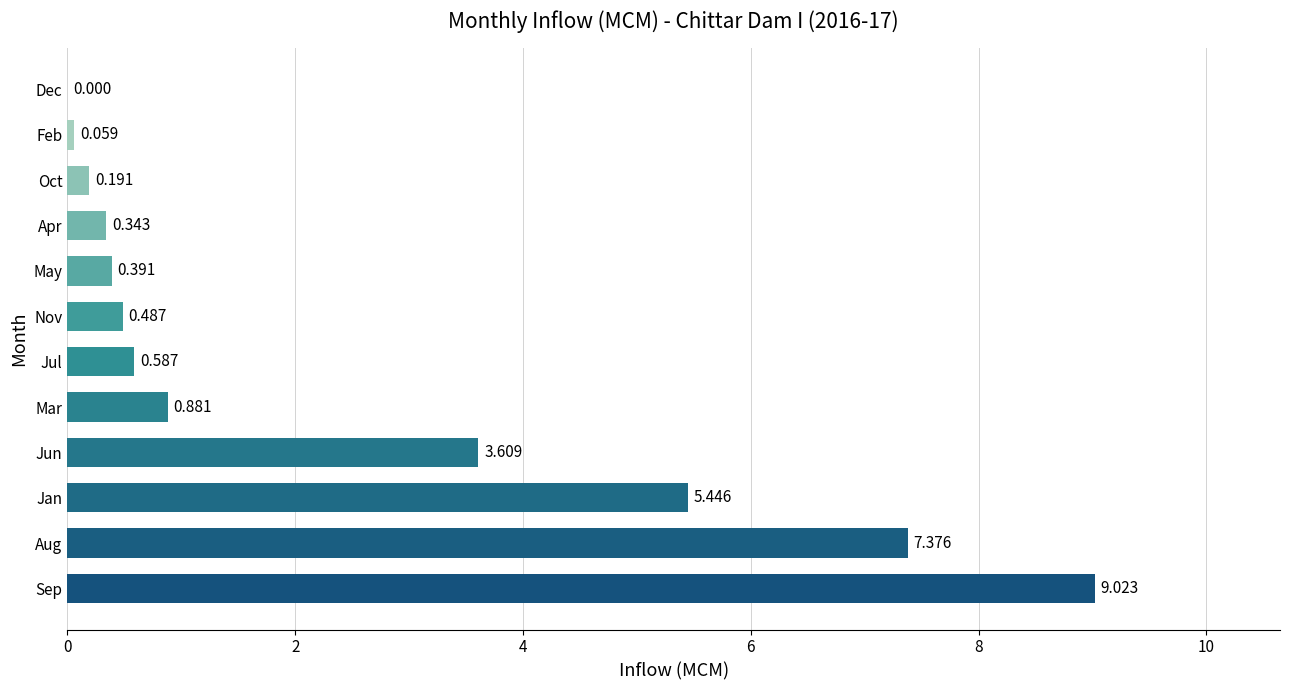

At which label is the value closest to 4?

Jun